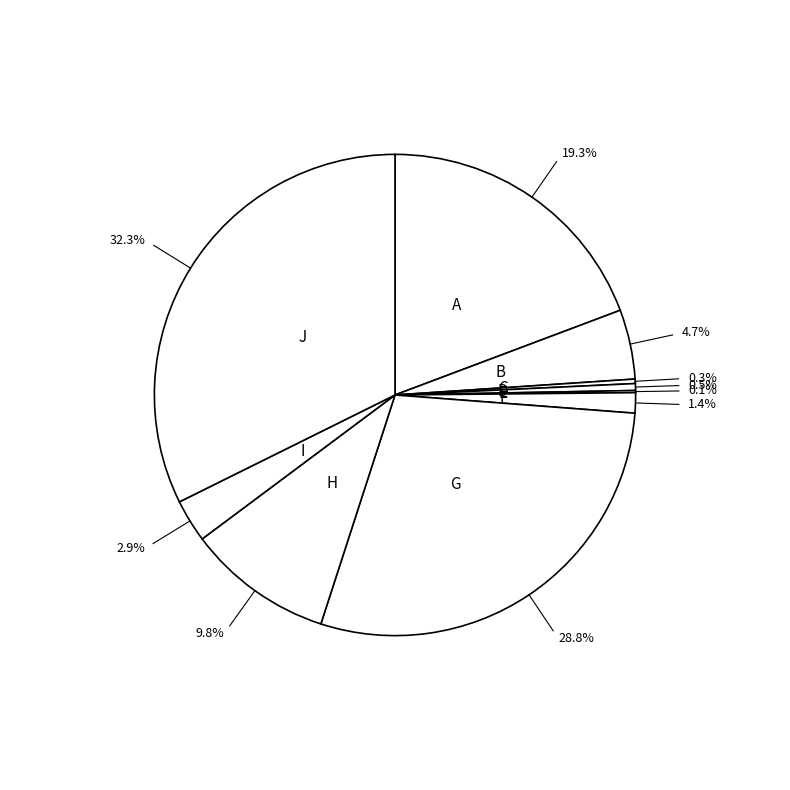

Count the number of slices in the pie.

10